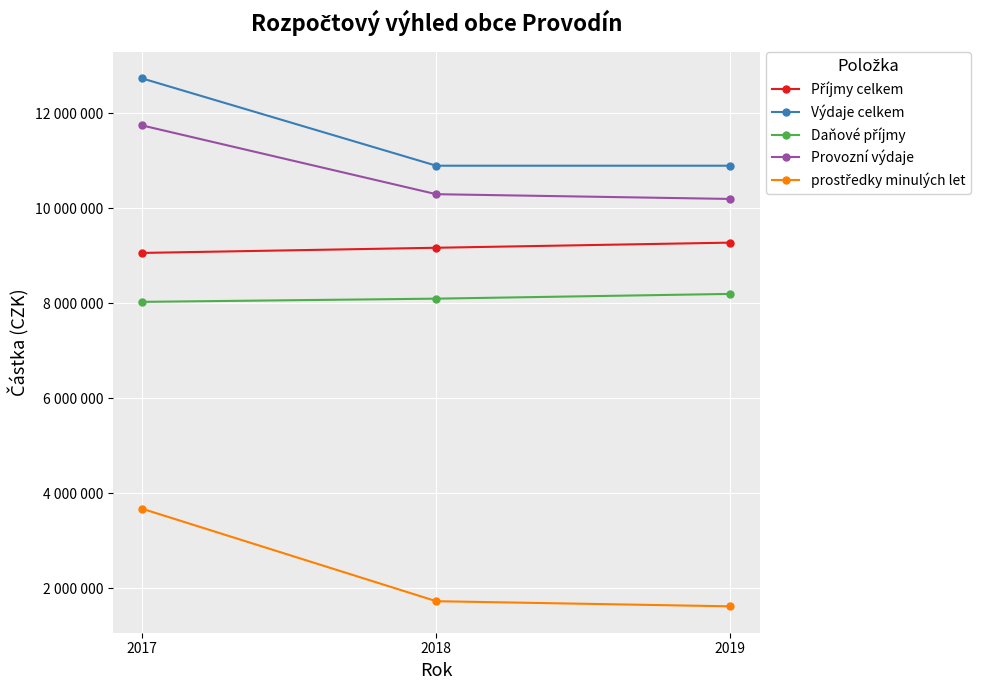

Reading right to left, extract all data points from this chart.

Příjmy celkem: 9280000	9172000	9063145
Výdaje celkem: 10900000	10900000	12737136
Daňové příjmy: 8200000	8100000	8032394
Provozní výdaje: 10200000	10300000	11747136
prostředky minulých let: 1620000	1728000	3673991